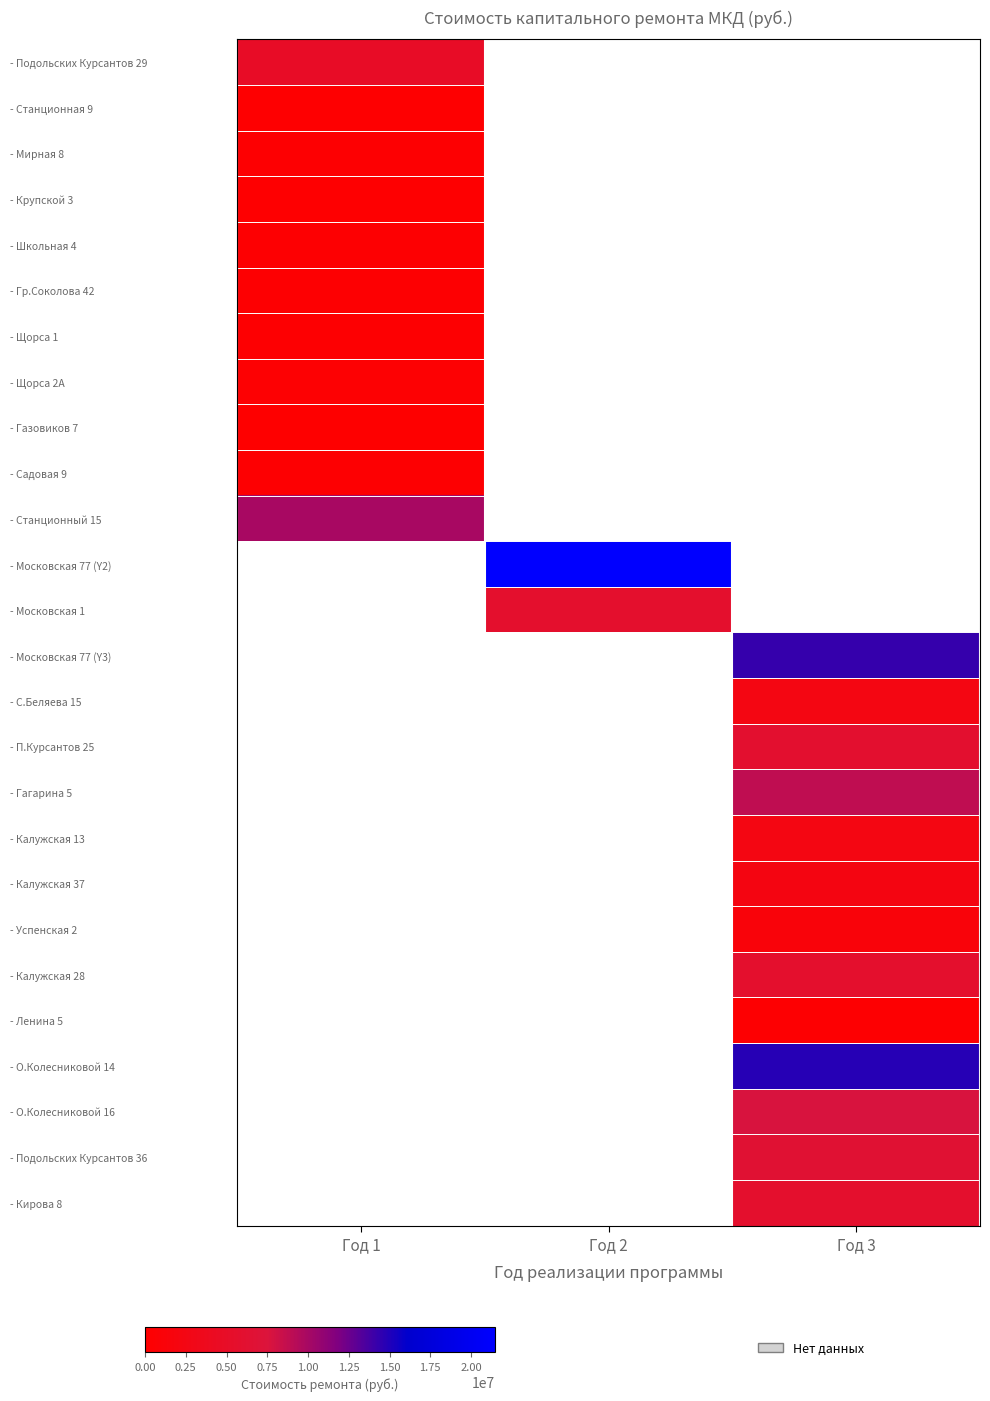

Which category has the highest value in the - Щорса 1 series?

Год 1